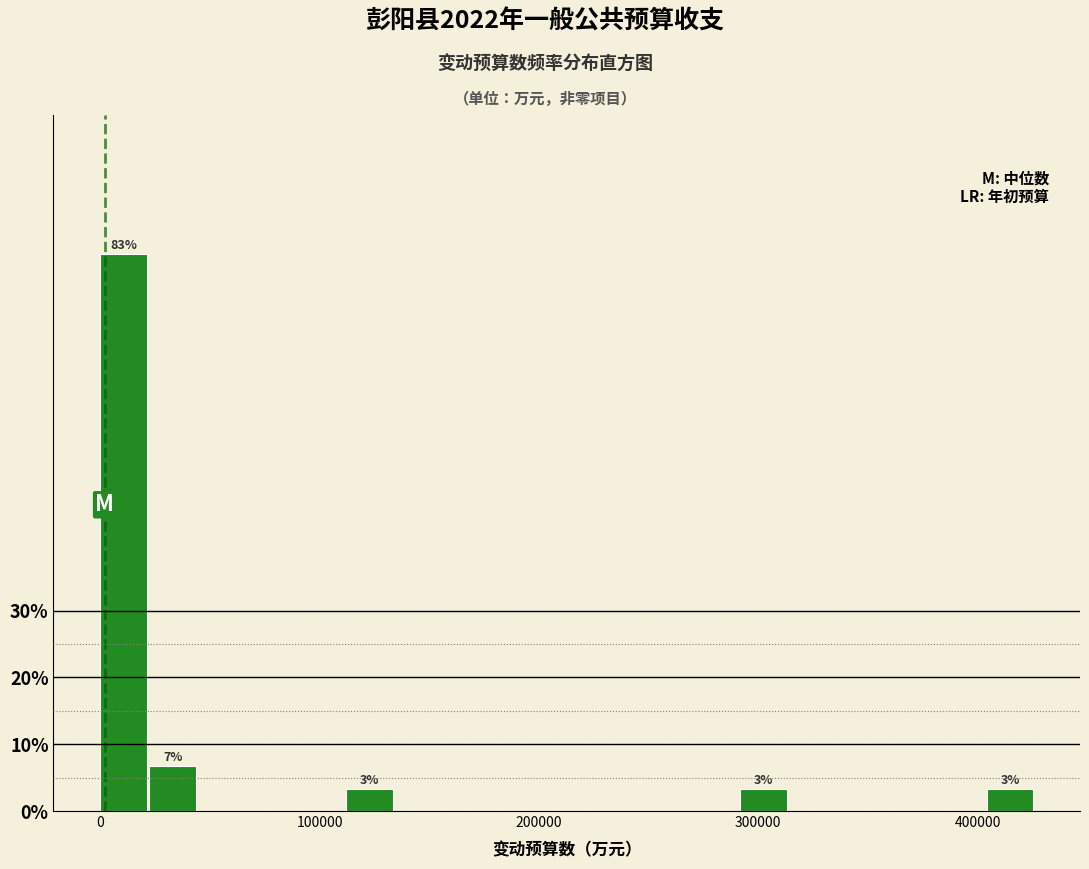

Around what value on the x-axis is the tallest bar? Give the approximate position of its centre, as read against the axis.

10000